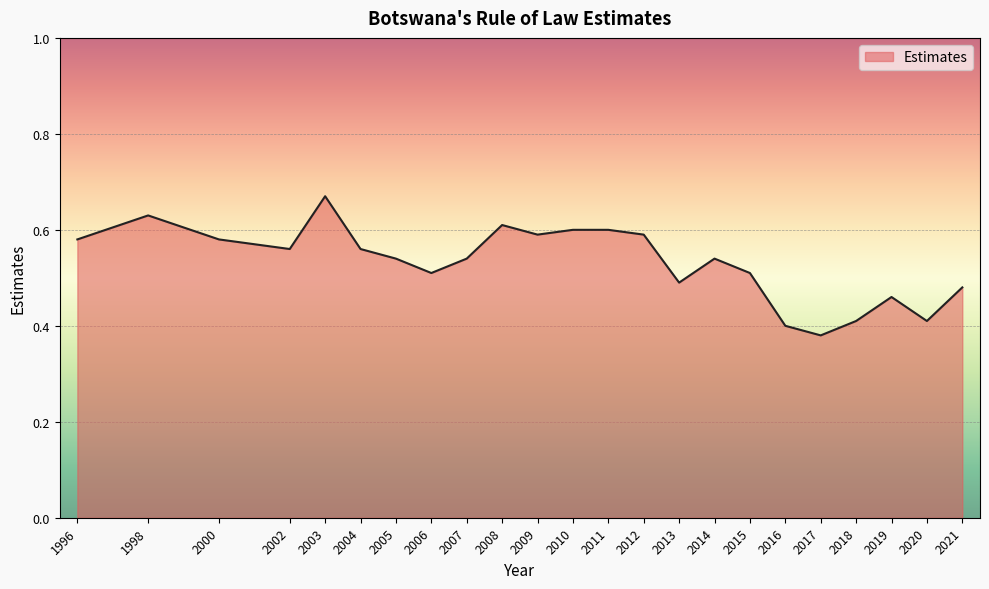

What is the difference between the maximum and minimum values?

0.3